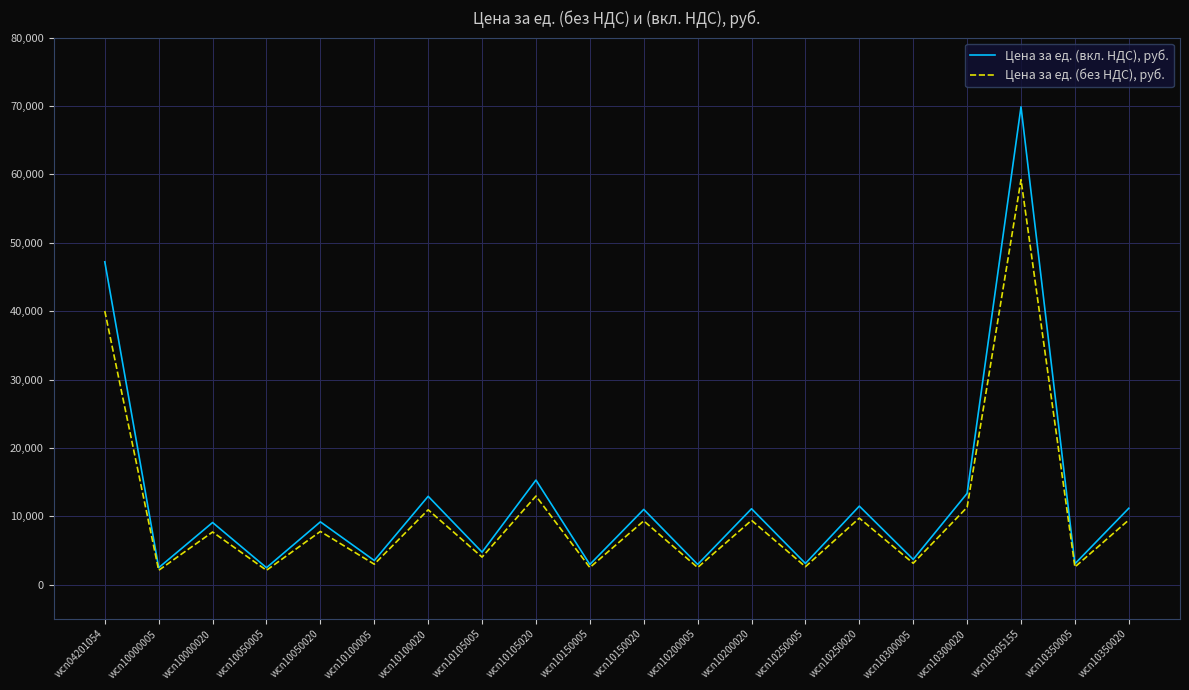

What is the smallest value displayed?

2109.9